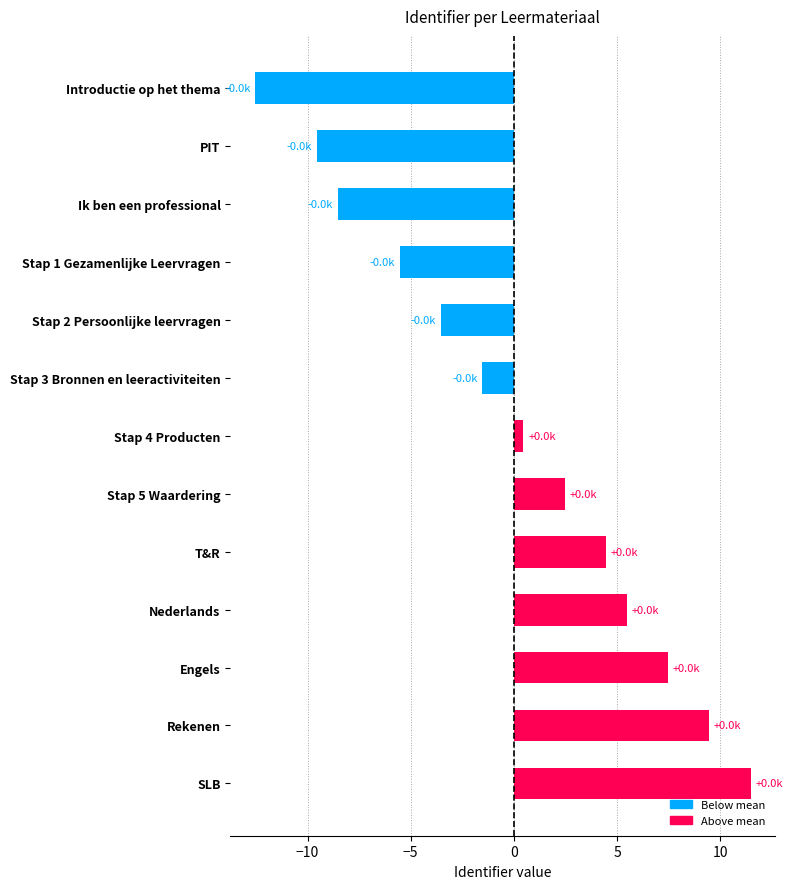

Reading top to bottom, transcribe all the data shown in this chart.

-12.5	-9.5	-8.5	-5.5	-3.5	-1.5	0.5	2.5	4.5	5.5	7.5	9.5	11.5